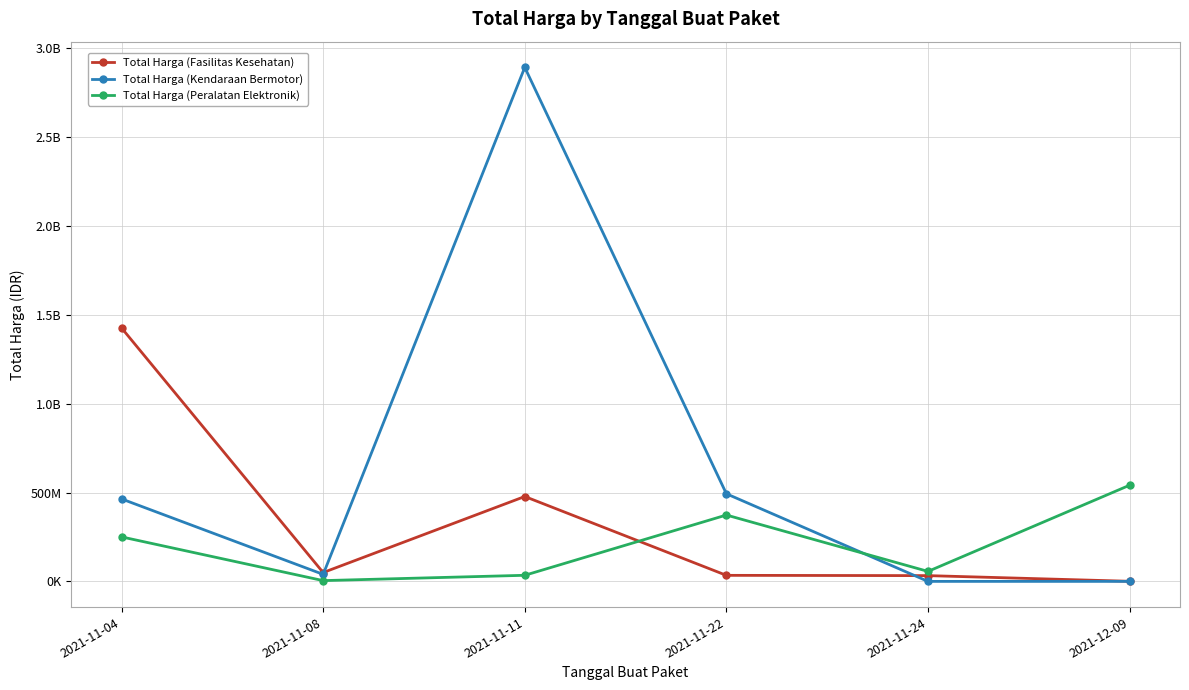

What are all the series names shown in the legend?

Total Harga (Fasilitas Kesehatan), Total Harga (Kendaraan Bermotor), Total Harga (Peralatan Elektronik)